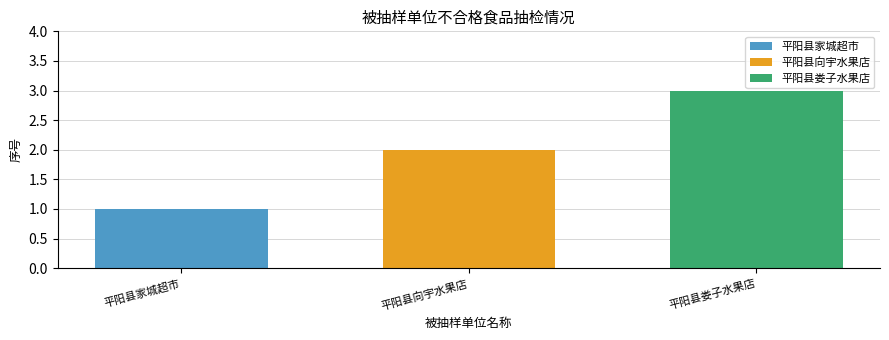

Which series has the largest range (max minus min)?

平阳县家城超市